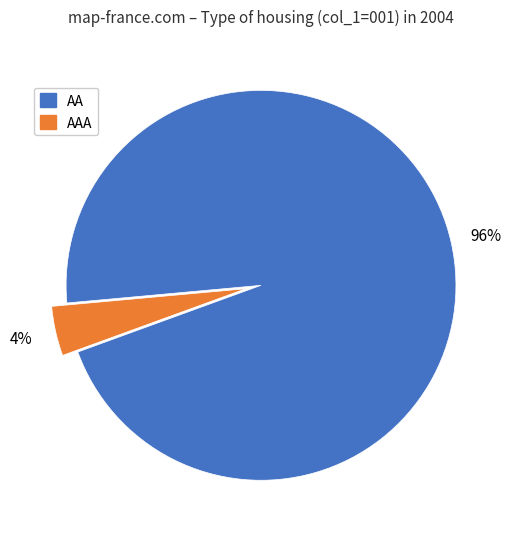

To the nearest percent, what is the difference between the largest and smallest slice percentages?

92%